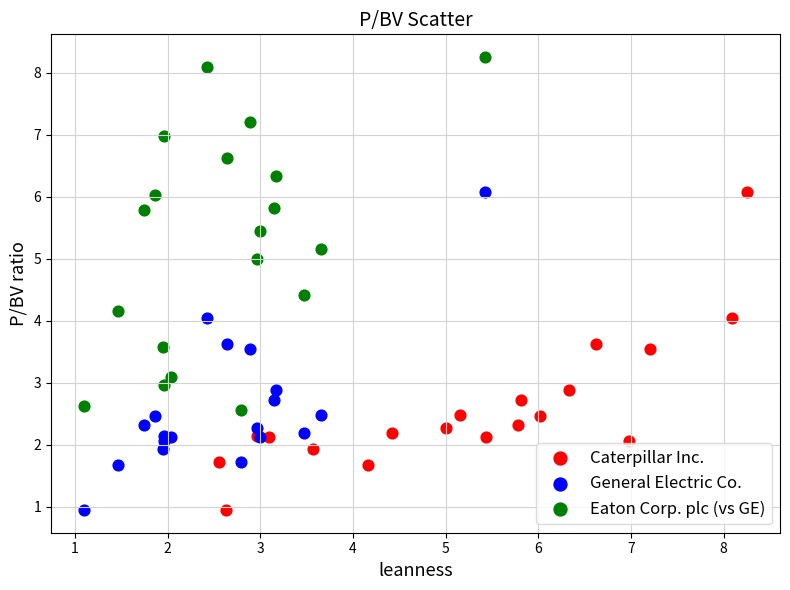

What are all the series names shown in the legend?

Caterpillar Inc., General Electric Co., Eaton Corp. plc (vs GE)